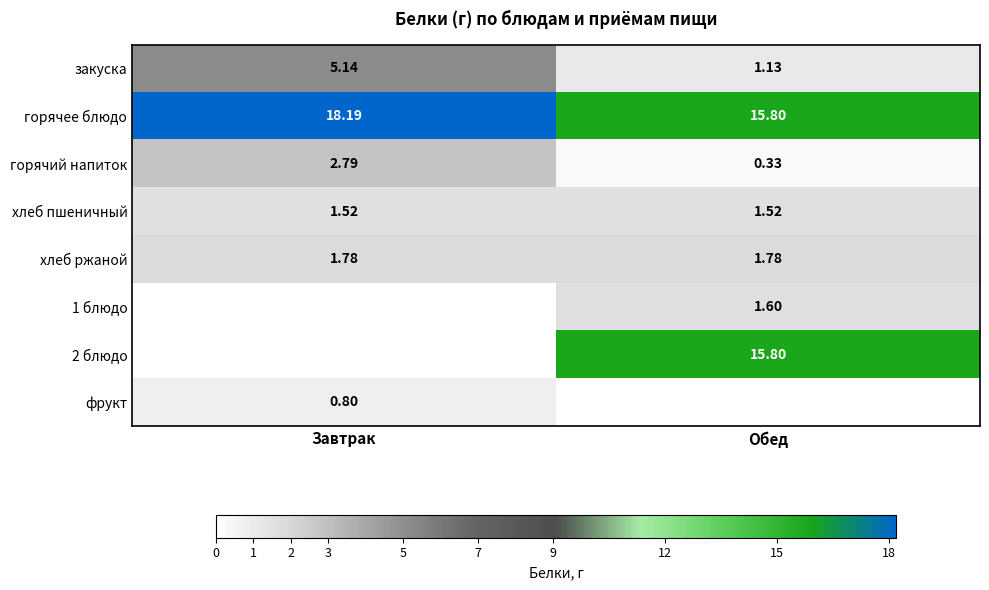

Where is закуска nearest to the value 3?

Обед